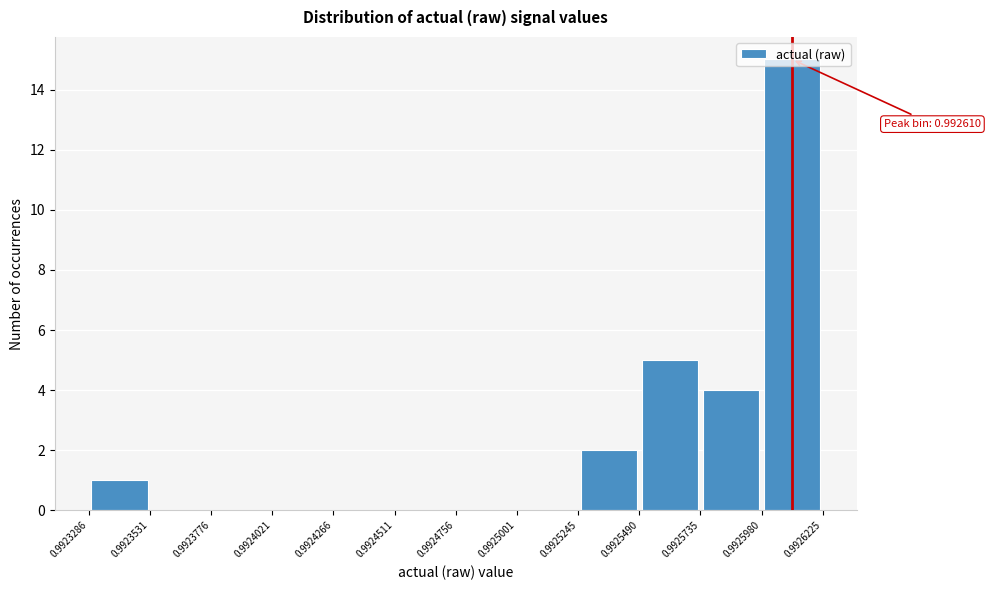

Which range on the x-axis has the tallest bar?

0.9925980 to 0.9926225